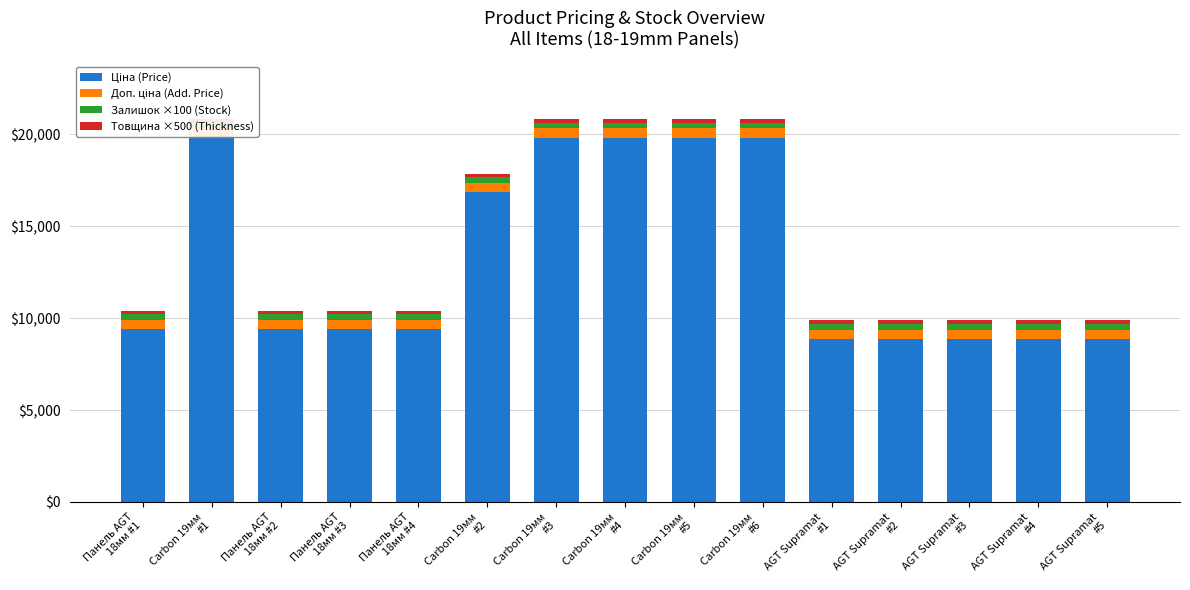

At how many categories does at least one series exceed 7771?

15